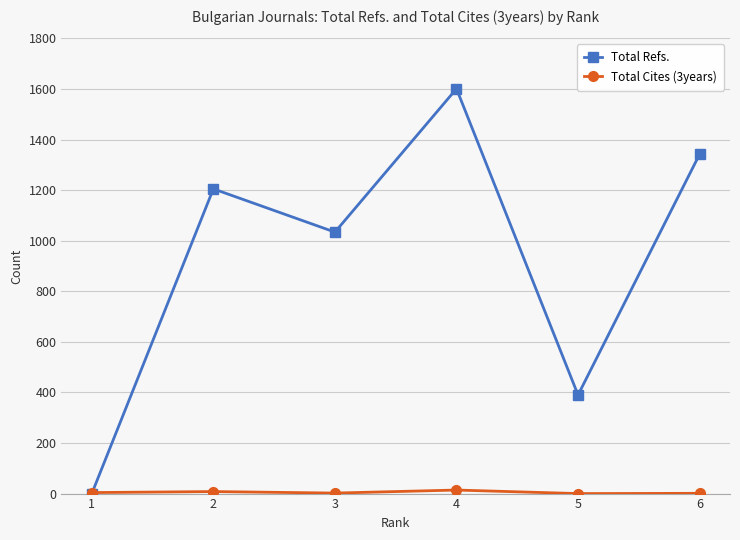

At which category is the sum across all series the highest?

4